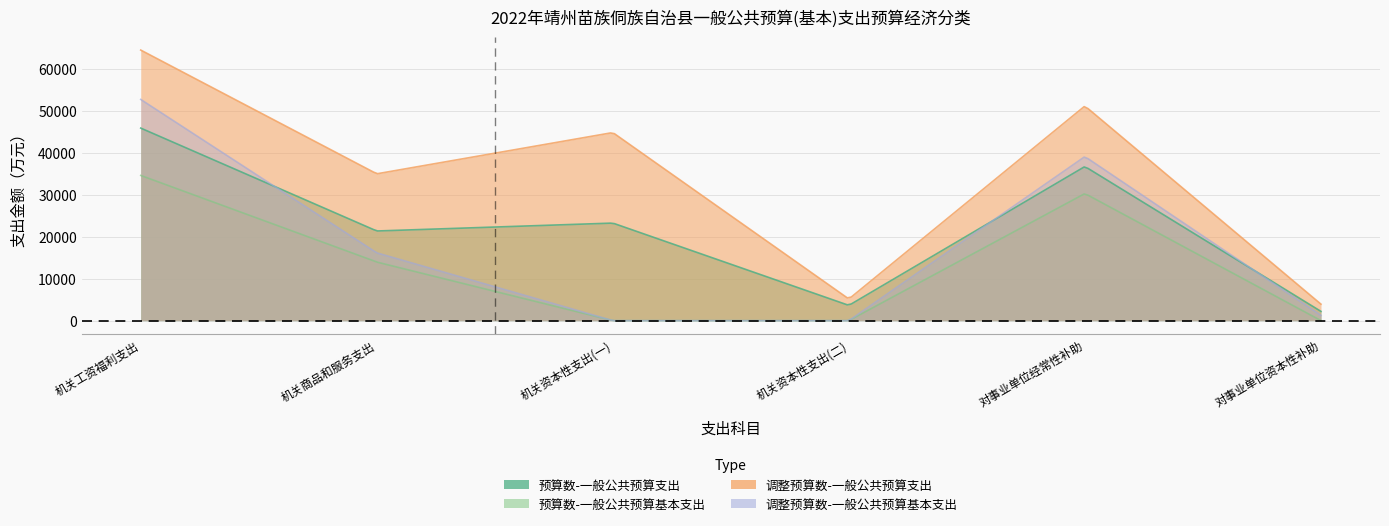

Which label corresponds to the smallest value in the chart?

机关资本性支出(一)